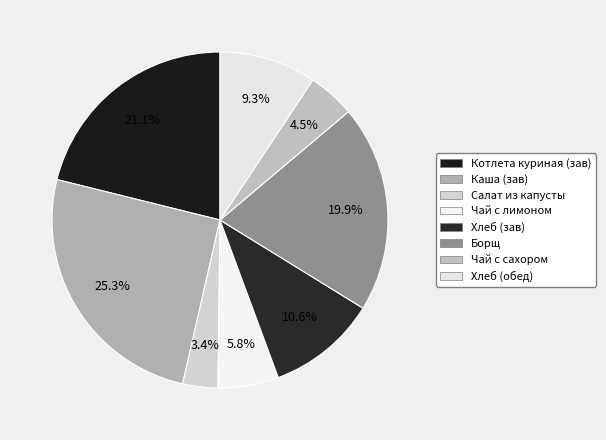

How many segments does this pie chart have?

8